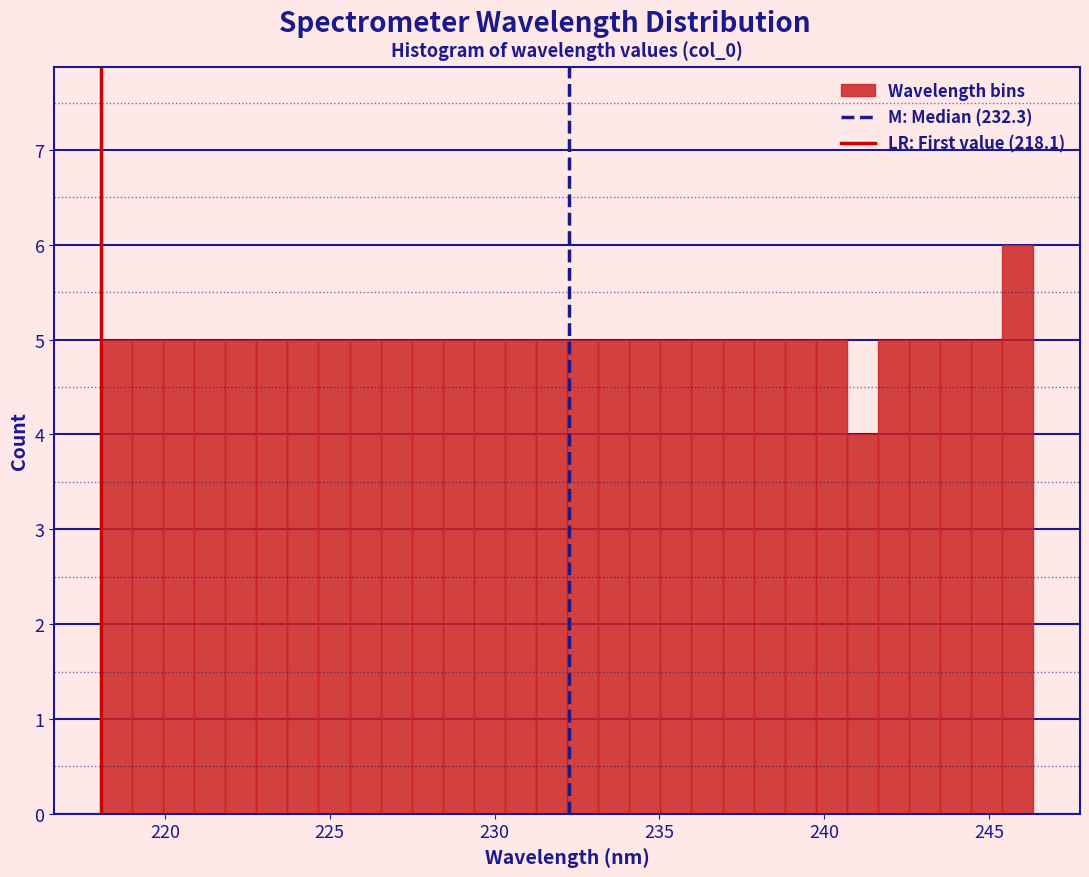

Read against the x-axis, roughly where is the centre of the tallest bar?

246.0